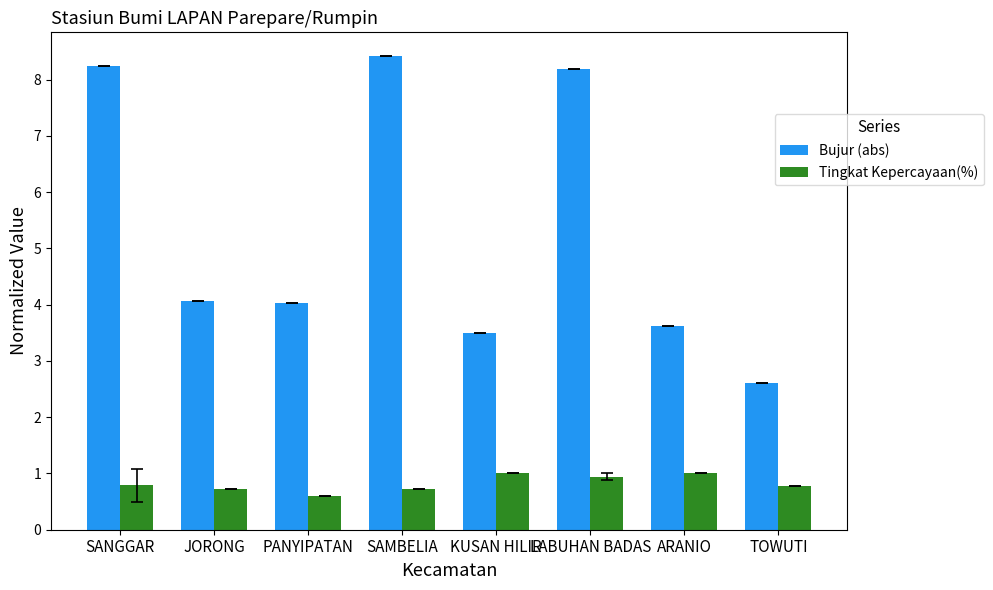

Are the bars grouped side by side (vs. stacked)?

Yes